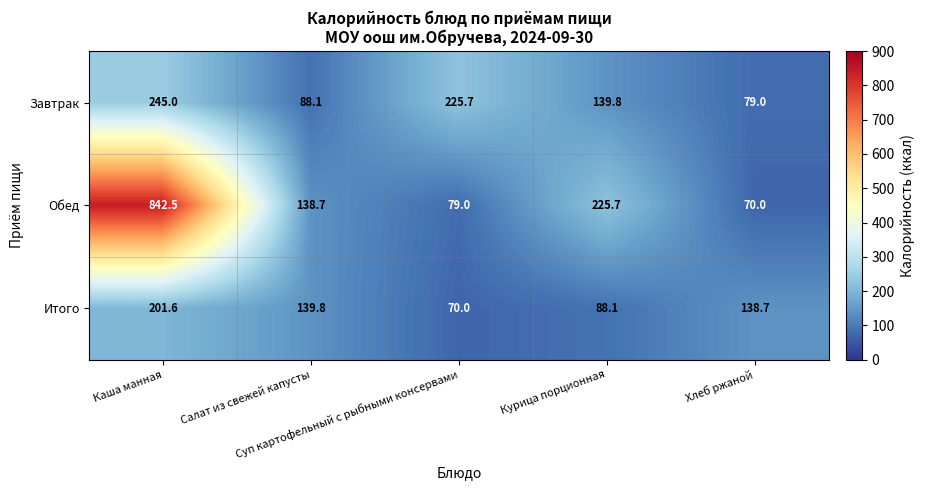

What is the total value across all series at Каша манная?

1289.1